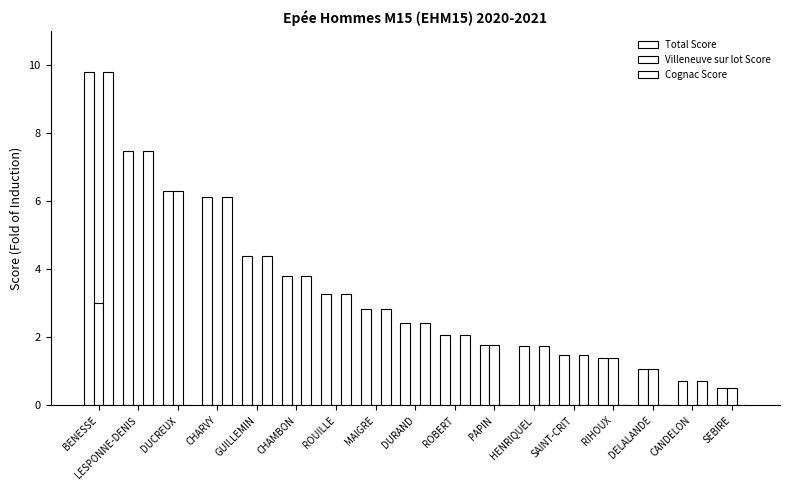

Reading left to right, extract all data points from this chart.

Total Score: 9.8	7.5	6.3	6.1	4.4	3.8	3.3	2.8	2.4	2.1	1.8	1.8	1.5	1.4	1.1	0.7	0.5
Villeneuve sur lot Score: 3.0	0.0	6.3	0.0	0.0	0.0	0.0	0.0	0.0	0.0	1.8	0.0	0.0	1.4	1.1	0.0	0.5
Cognac Score: 9.8	7.5	0.0	6.1	4.4	3.8	3.3	2.8	2.4	2.1	0.0	1.8	1.5	0.0	0.0	0.7	0.0